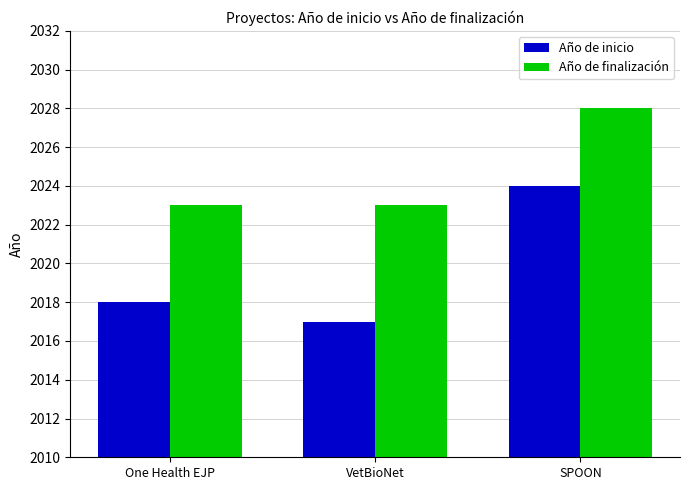

Reading right to left, list all the values displayed in this chart.

Año de inicio: 2024	2017	2018
Año de finalización: 2028	2023	2023